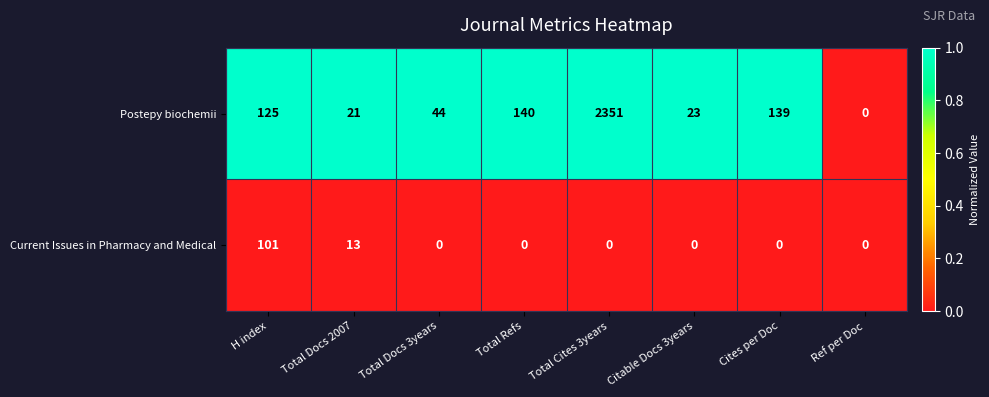

Which series has the largest total across all categories?

Postepy biochemii